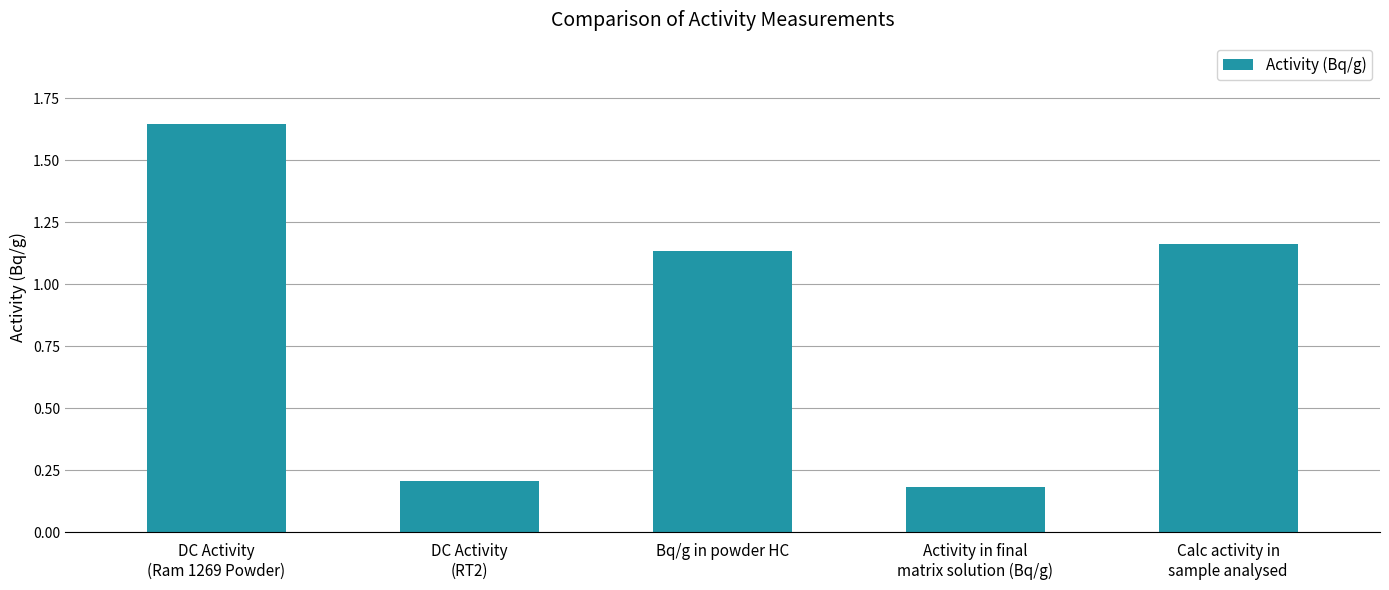

What is the label of the 3rd bar from the left?

Bq/g in powder HC